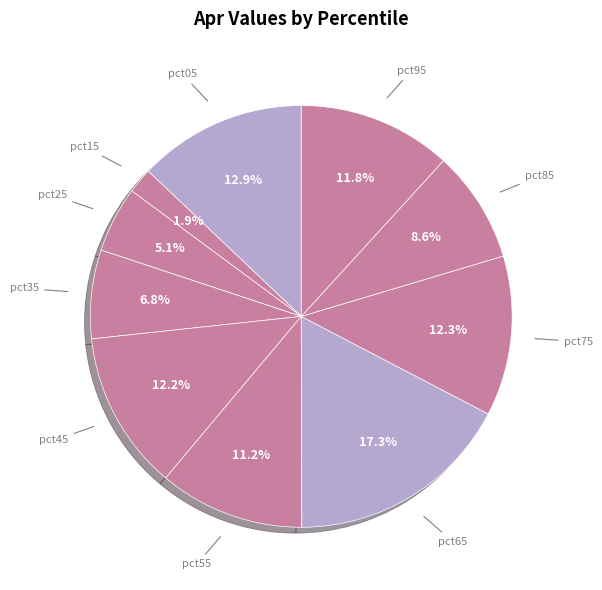

Does any single category account for the majority?

No